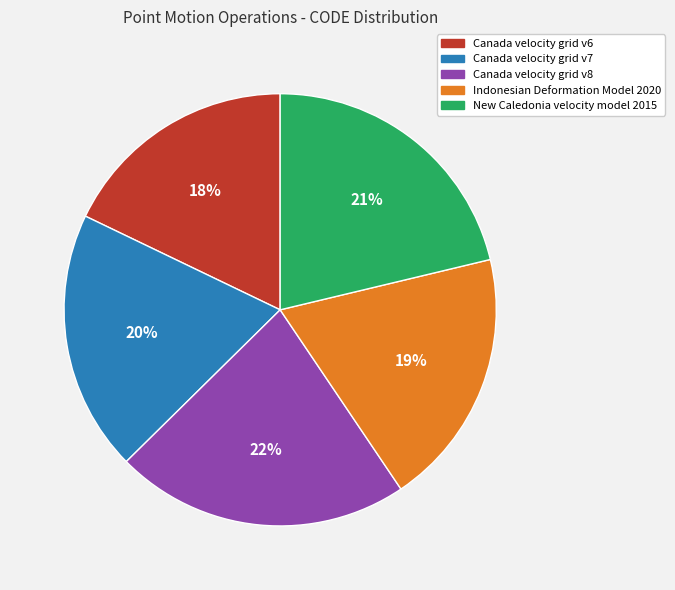

True or false: Canada velocity grid v8 accounts for 29% of the total.

False